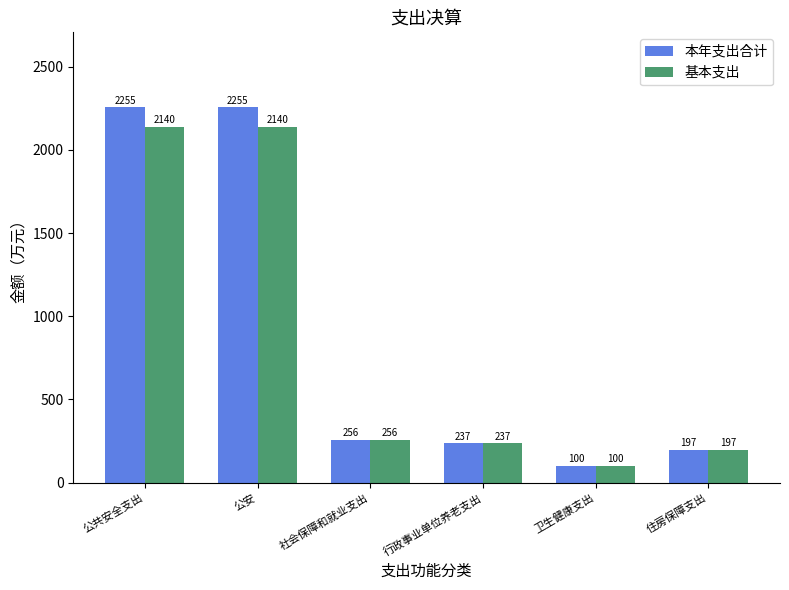

Which series has the largest total across all categories?

本年支出合计